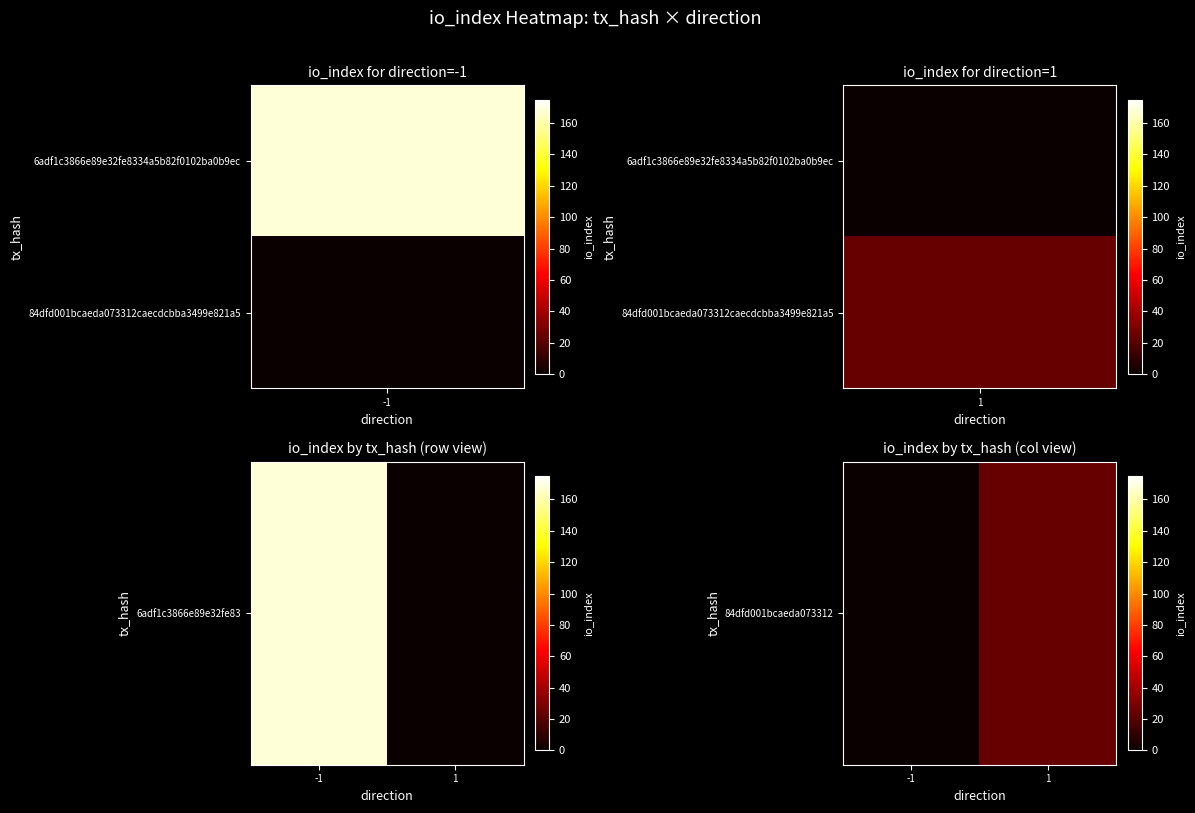

Rank the categories by value from highest to lowest.

1, -1